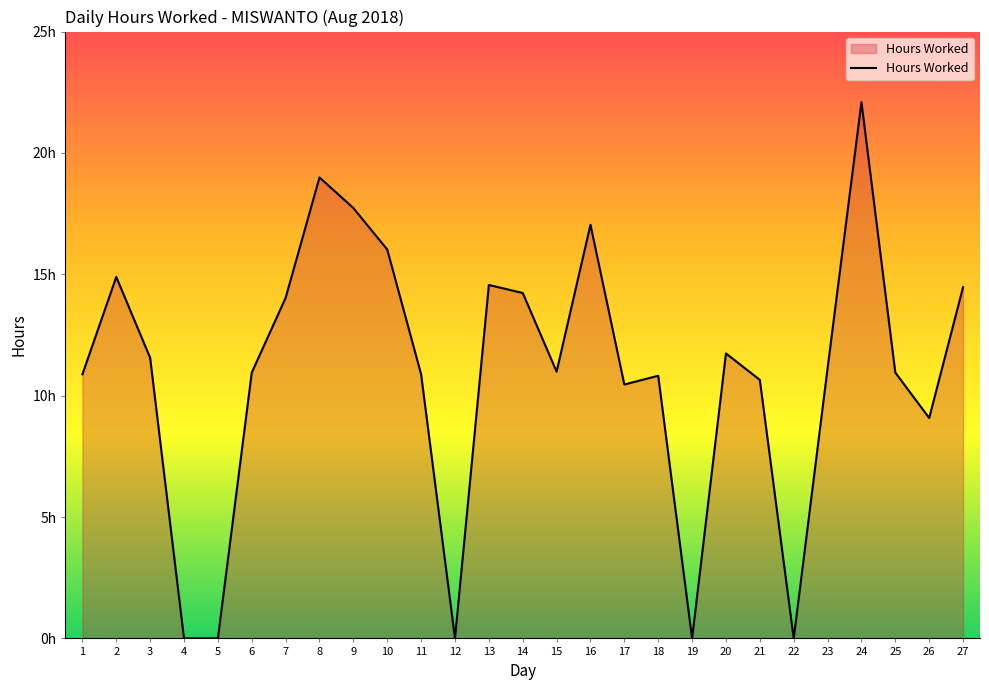

Is it true that the value at 19 is 0.0?

True